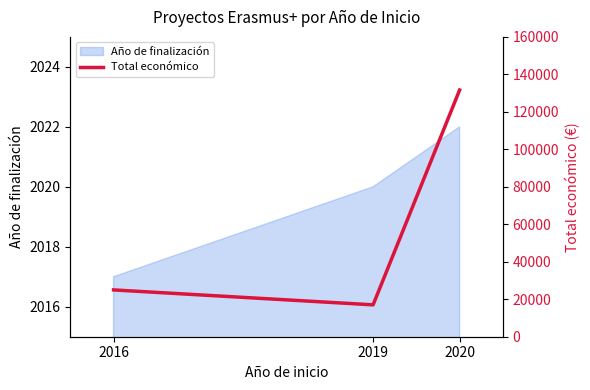

How many data points are less than 24975?

1